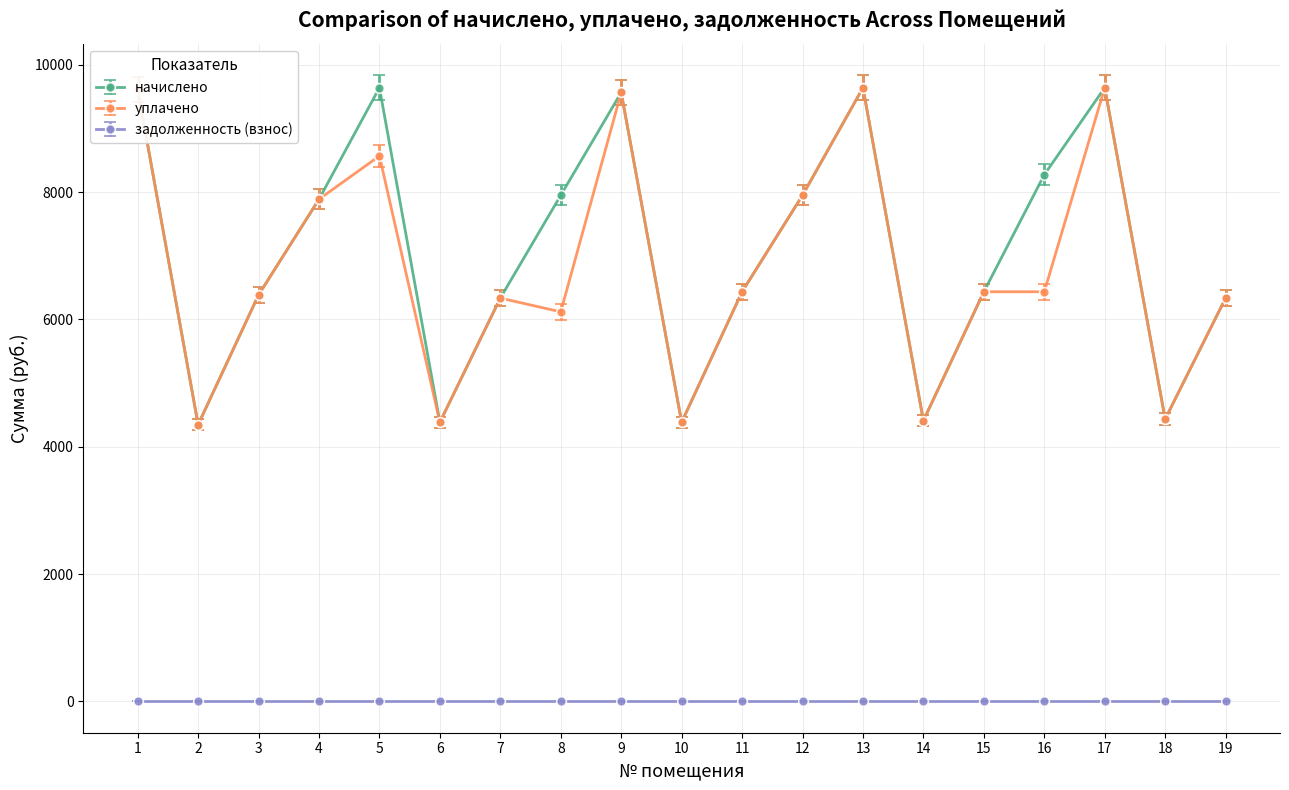

What is the value of the начислено point at the 11th from the left?

6433.6